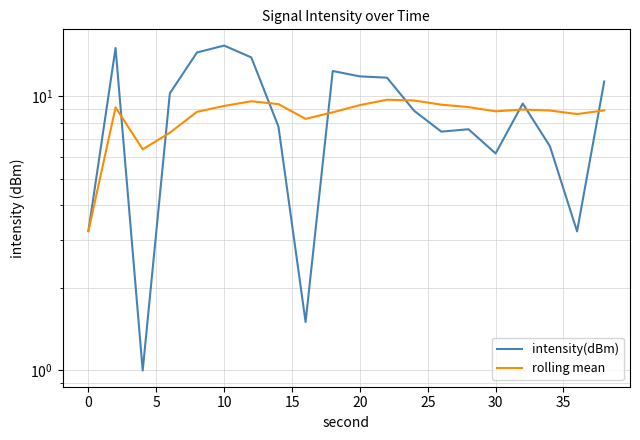

What is the greatest value displayed?

15.3